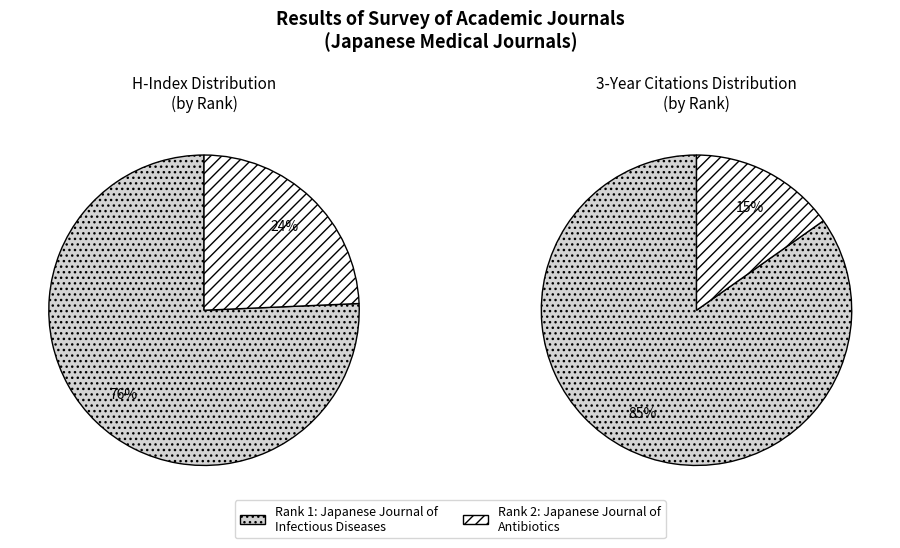

The Japanese Journal of Infectious Diseases slice represents 86% of the pie. True or false?

False